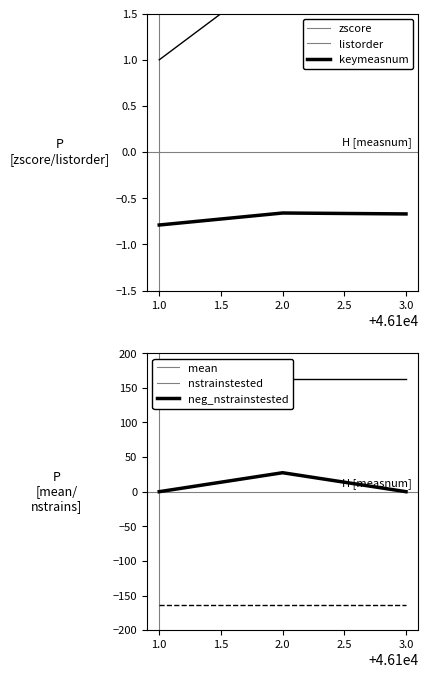

Where is mean nearest to the value 13?

1.0